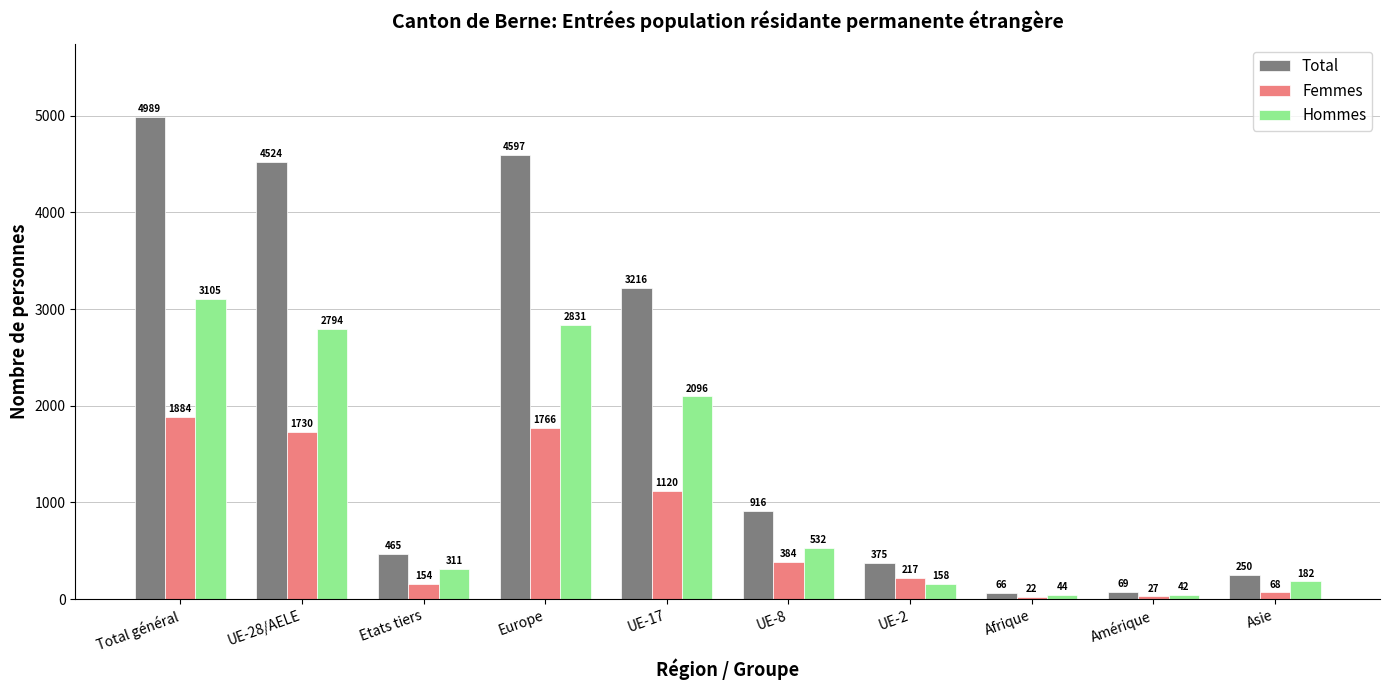

List the labels in order of Hommes value, largest first.

Total général, Europe, UE-28/AELE, UE-17, UE-8, Etats tiers, Asie, UE-2, Afrique, Amérique